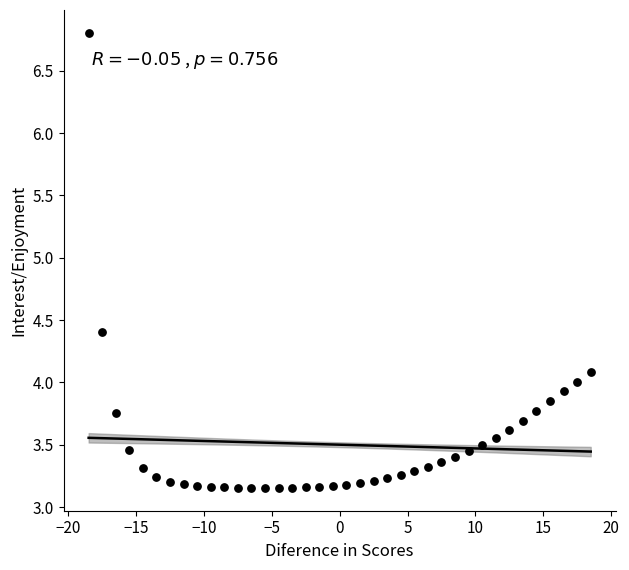

What is the range of Y values (max minus min)?

3.7